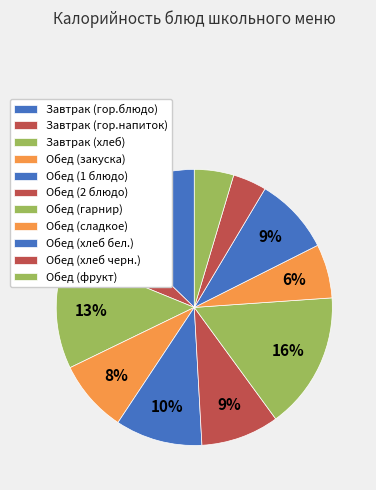

What percentage is NOT represented by Обед (1 блюдо)?

89.8%